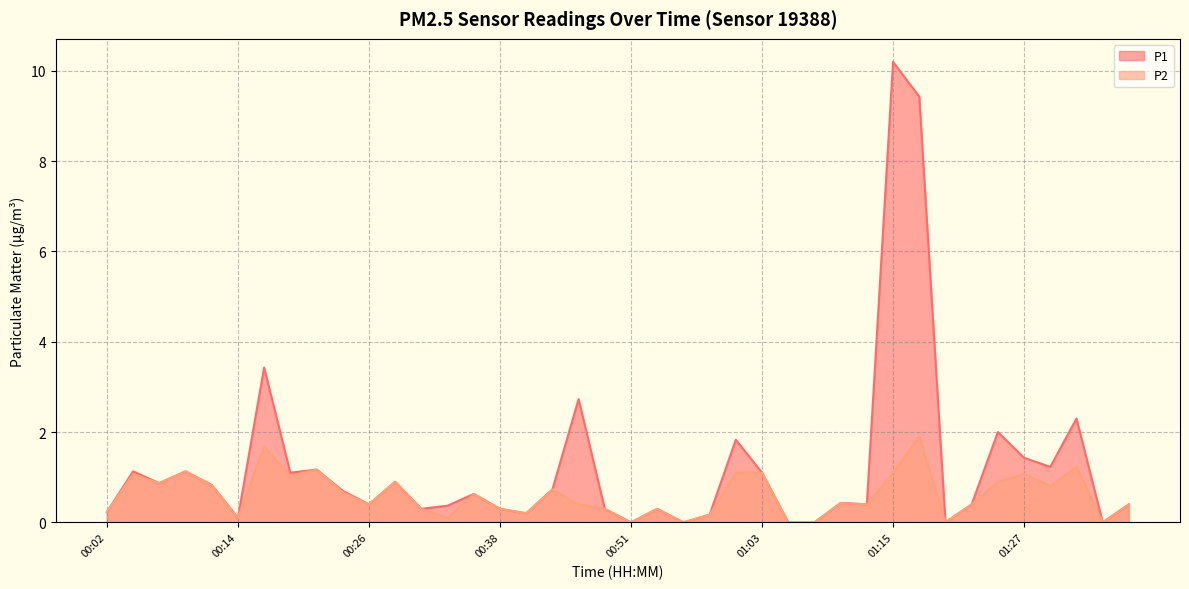

List the series in order of their peak value, lowest first.

P2, P1